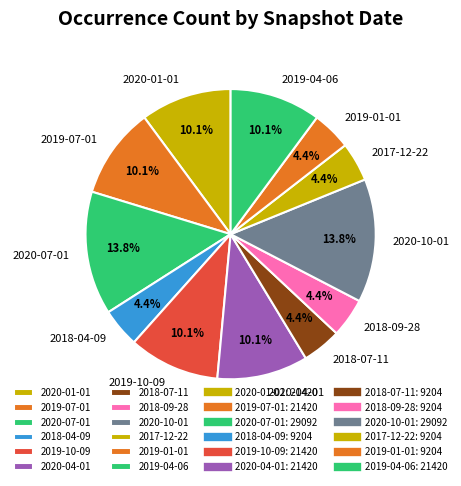

Is it true that 2018-04-09 is 4% of the pie?

True